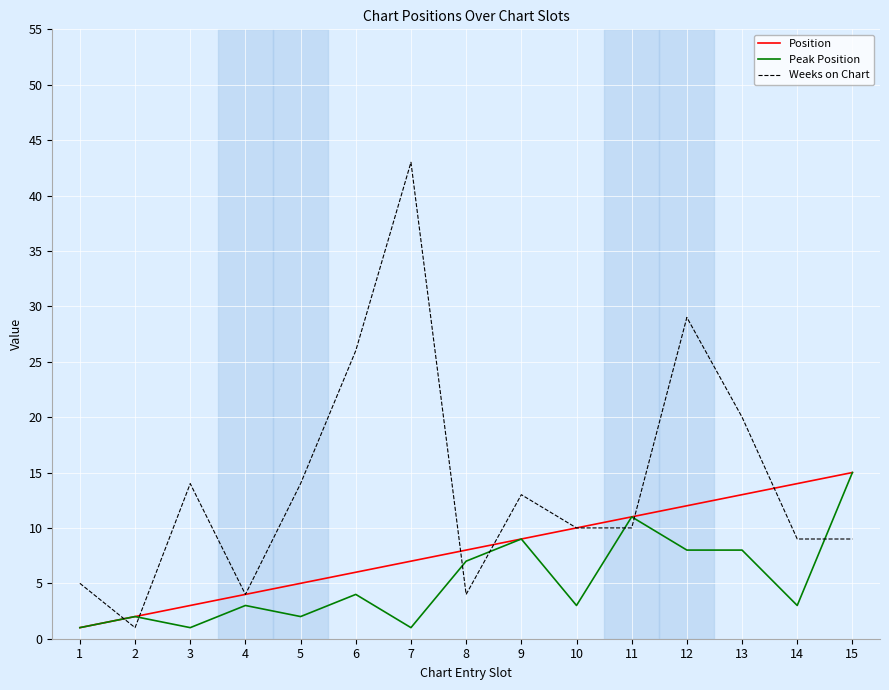

What value does the Weeks on Chart series have at 6?

26